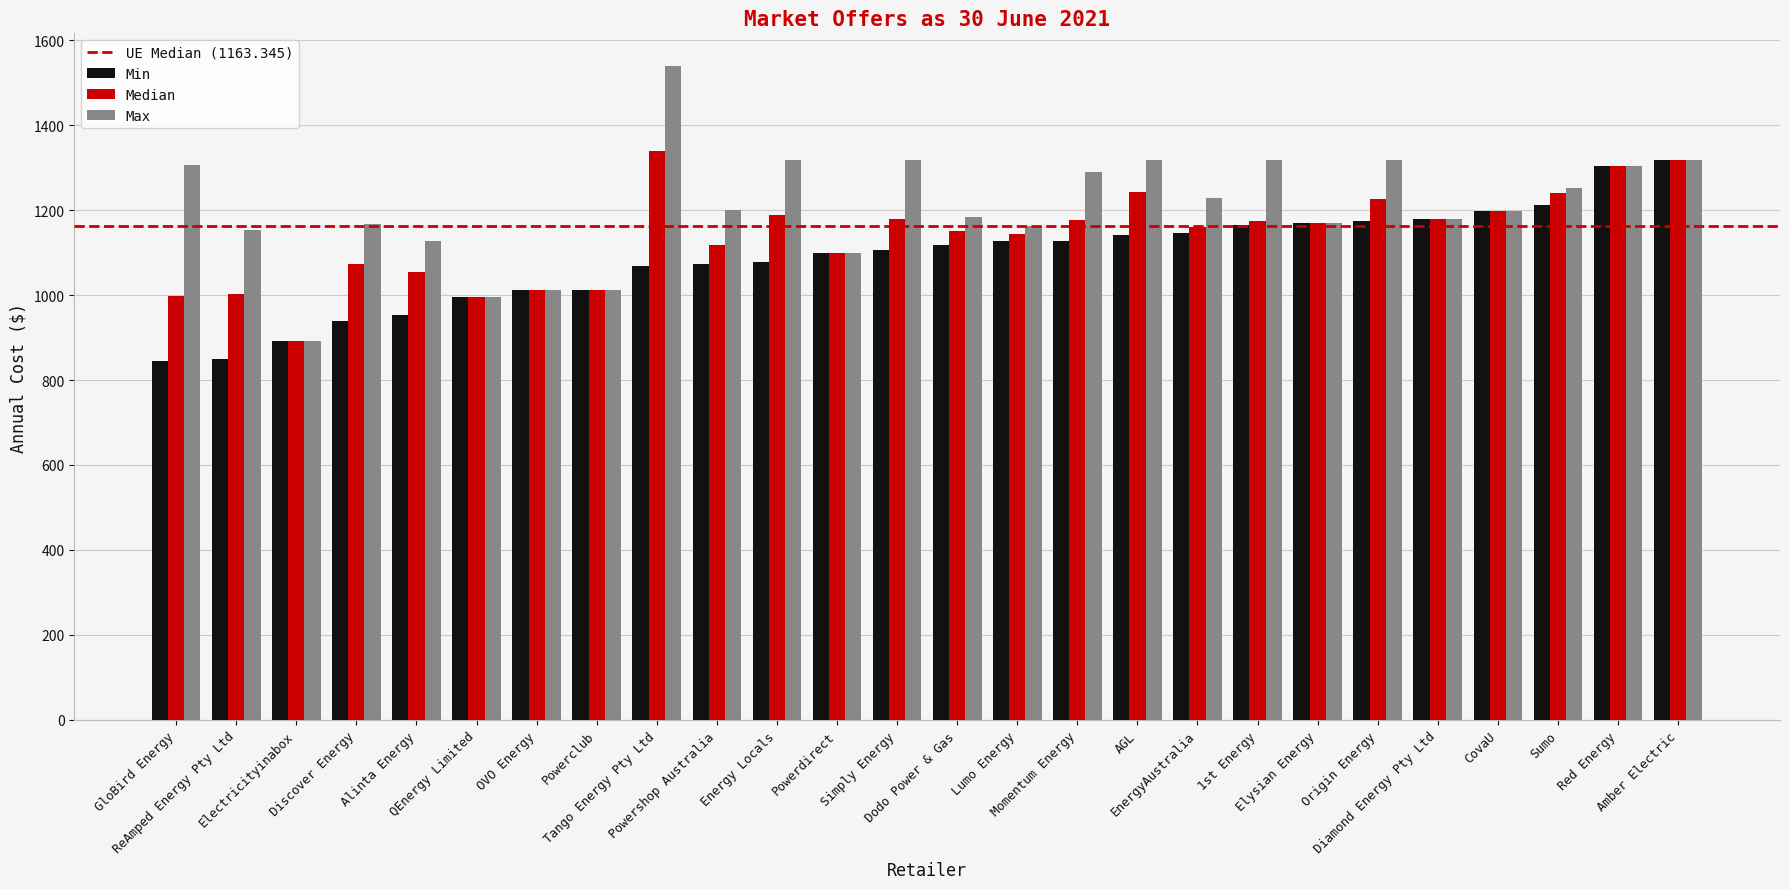

List the series in order of their overall mean, highest first.

Max, Median, Min